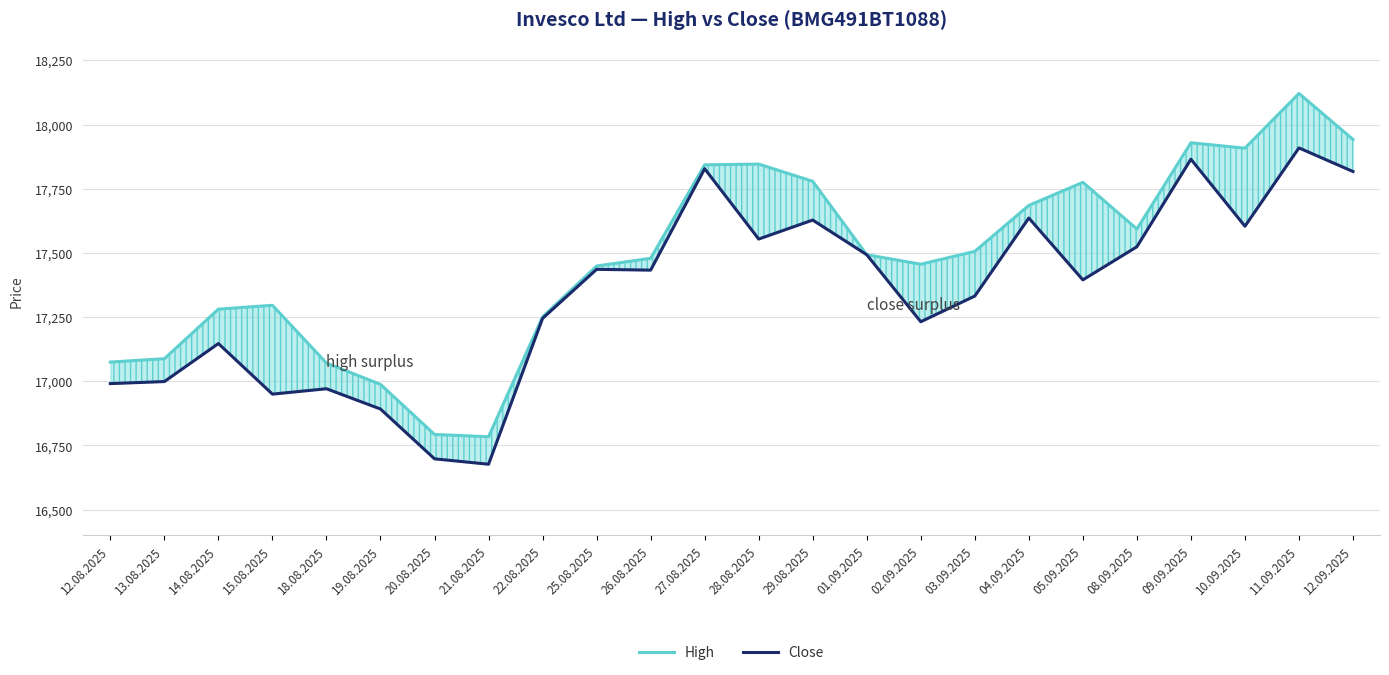

Which series has the largest total across all categories?

High